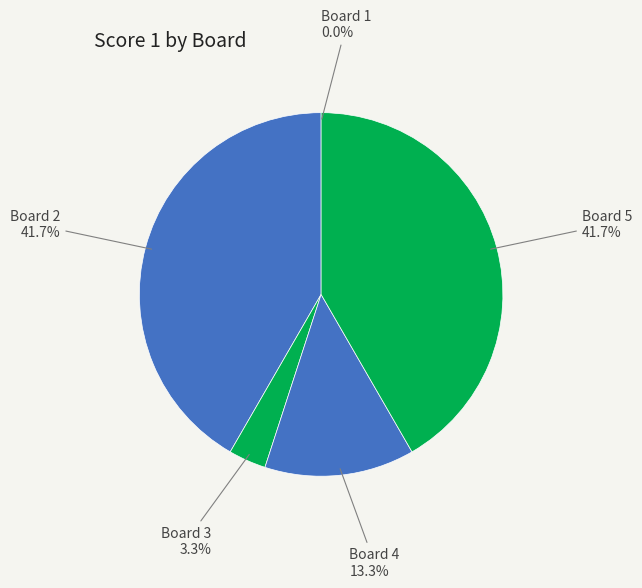

Count the number of slices in the pie.

5